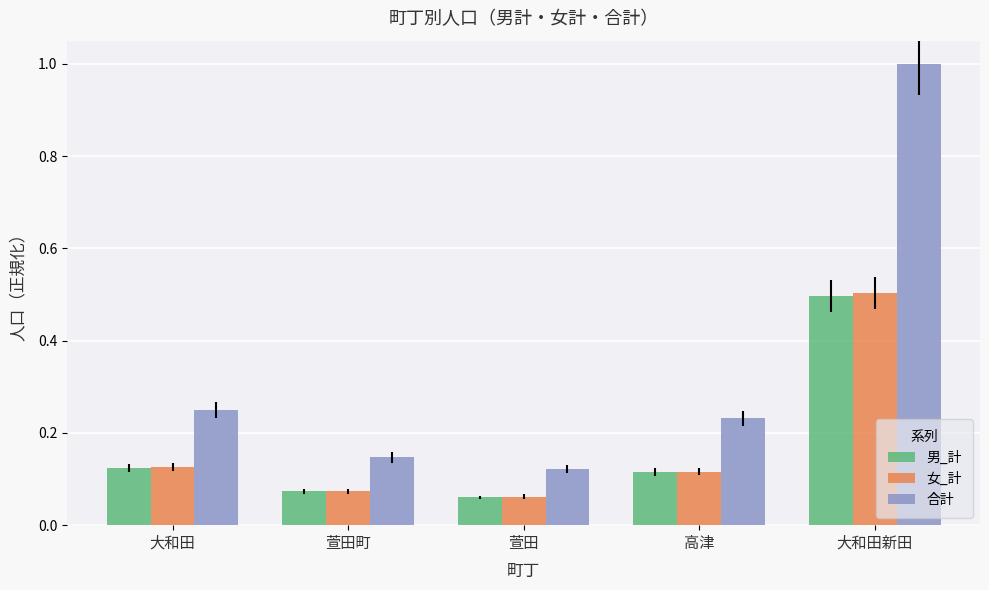

What is the maximum value shown in the chart?

1.0